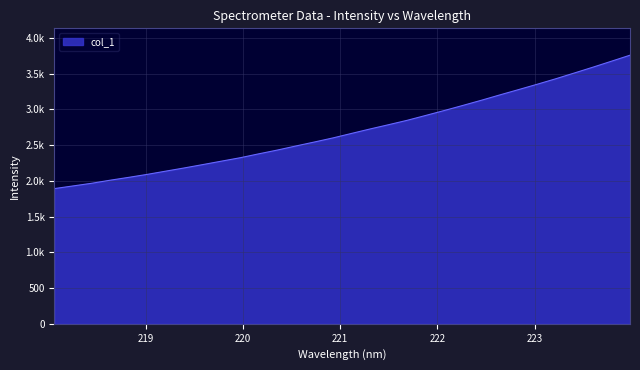

What is the maximum value shown in the chart?

3759.9